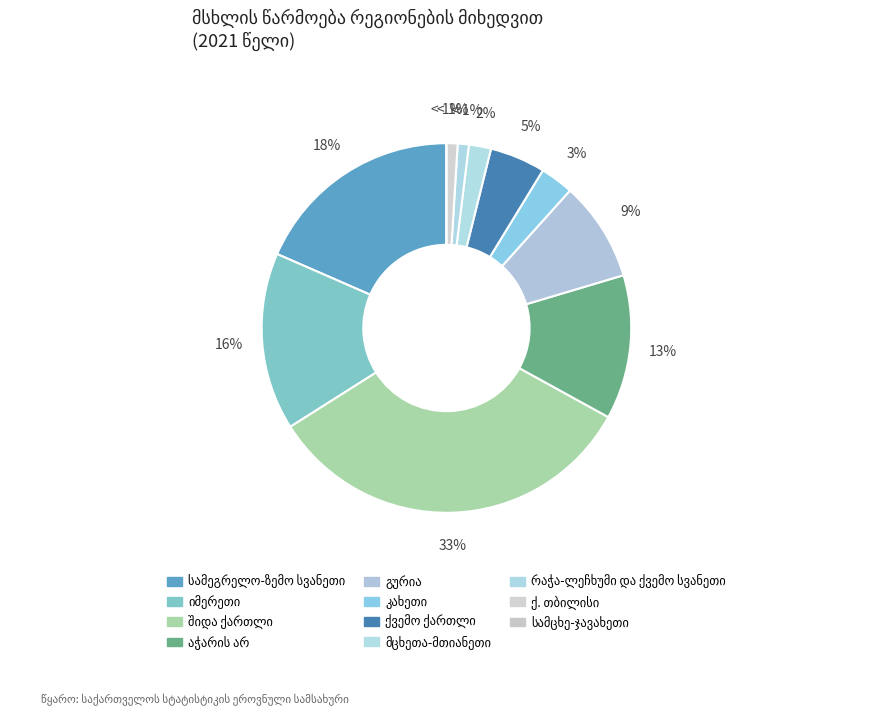

What portion of the pie excludes გურია?

91.3%